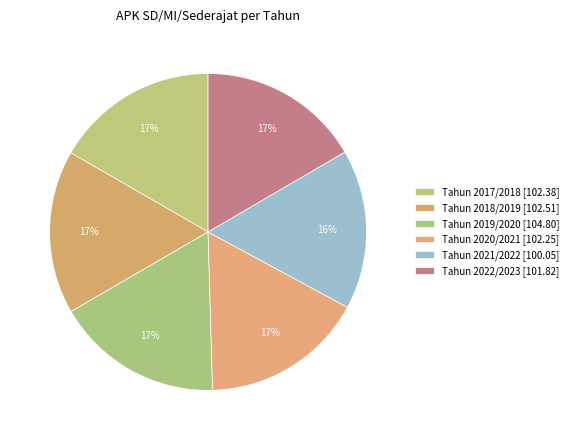

Which slice is the smallest?

Tahun 2021/2022